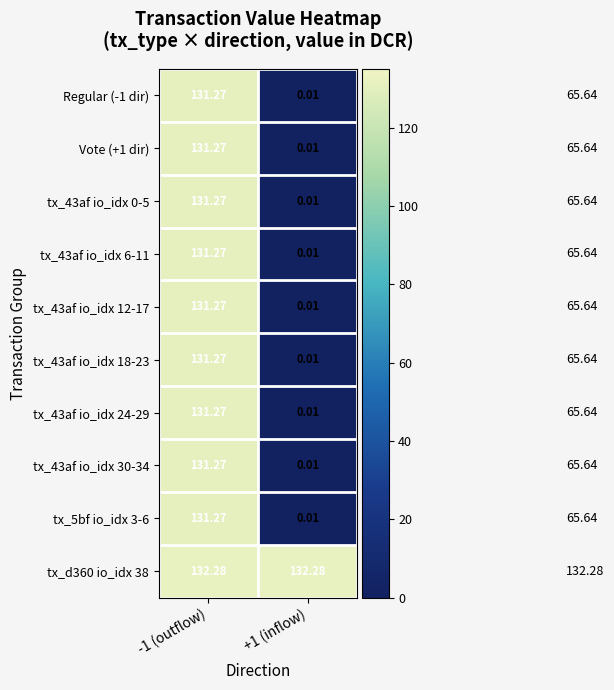

Is the value of tx_43af io_idx 30-34 at +1 (inflow) greater than the value of Regular (-1 dir) at -1 (outflow)?

No